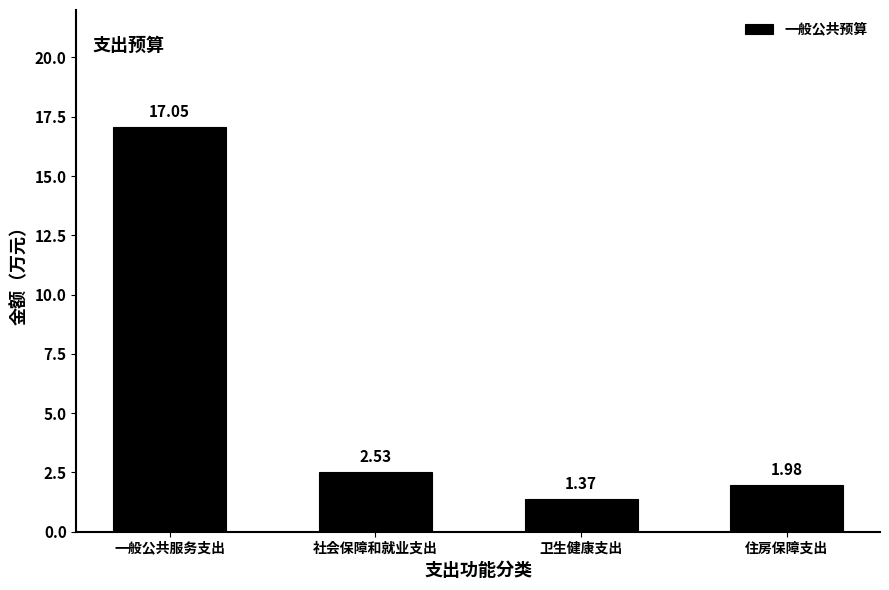

How many distinct data groups are displayed?

1